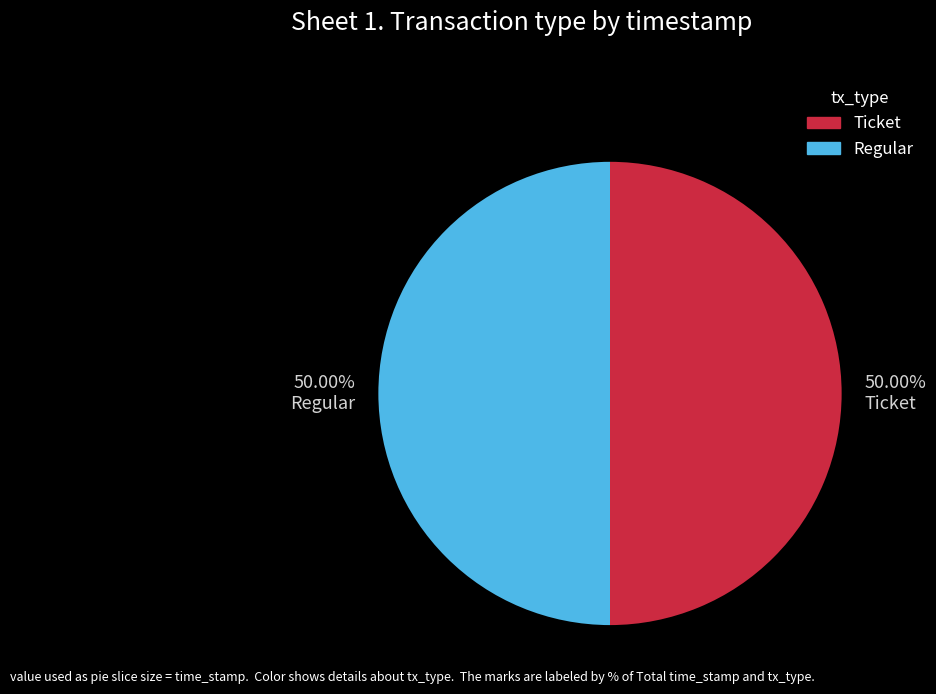

Approximately how many times larger is the value at Ticket compared to Regular?

1.0